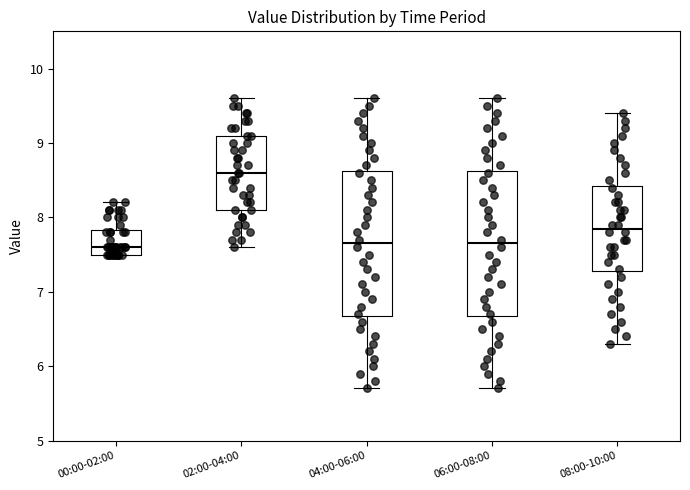

Which box has the highest median line?

02:00-04:00